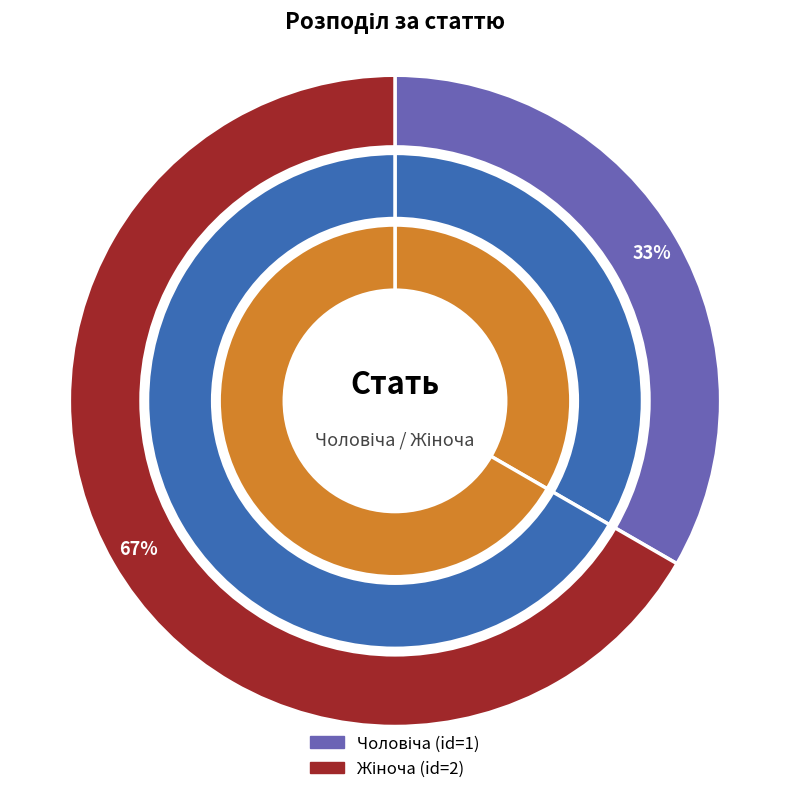

How many slices are in this pie chart?

2